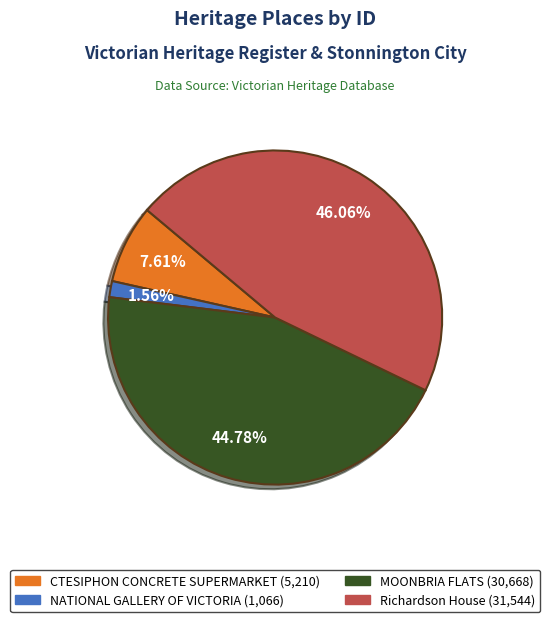

To the nearest percent, what is the difference between the MOONBRIA FLATS and NATIONAL GALLERY OF VICTORIA slice percentages?

43%